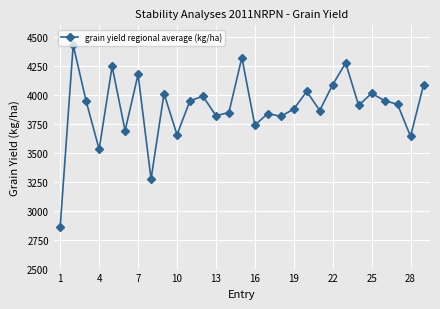

True or false: the data has more than 0 interior local peaks.

True